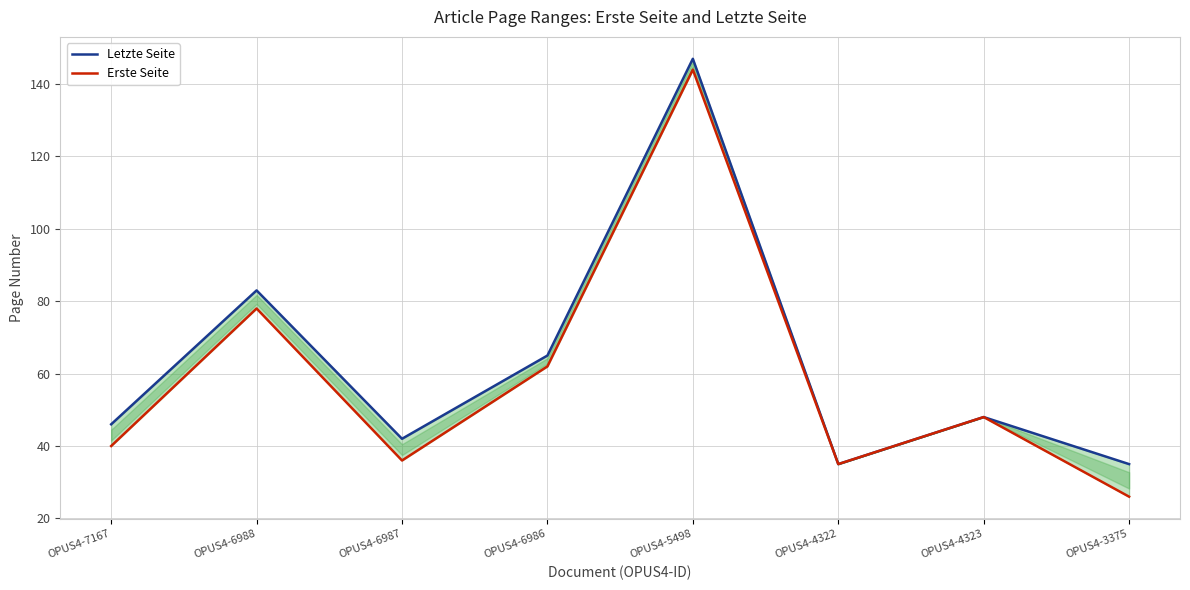

At which category is the sum across all series the highest?

OPUS4-5498